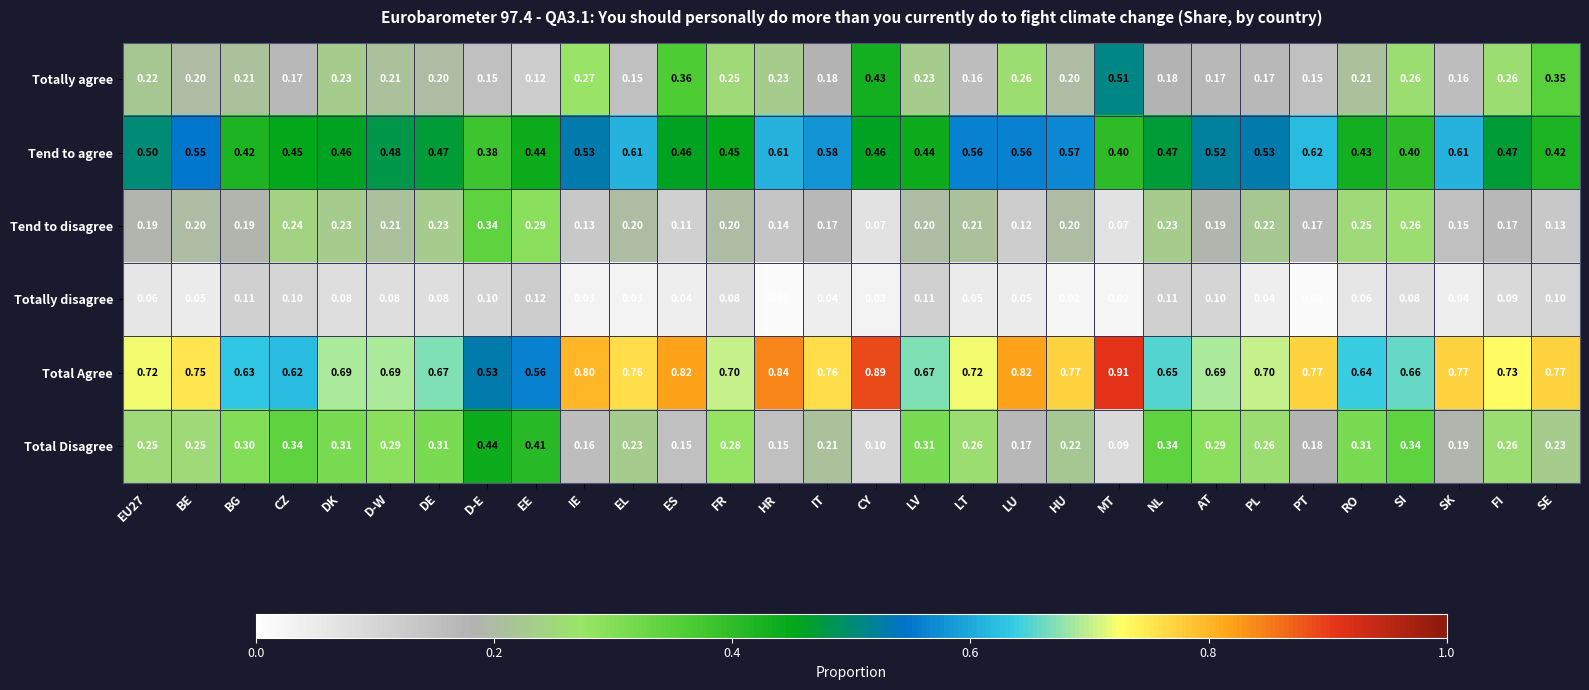

Is the value of Total Disagree at DE greater than the value of Total Agree at IE?

No